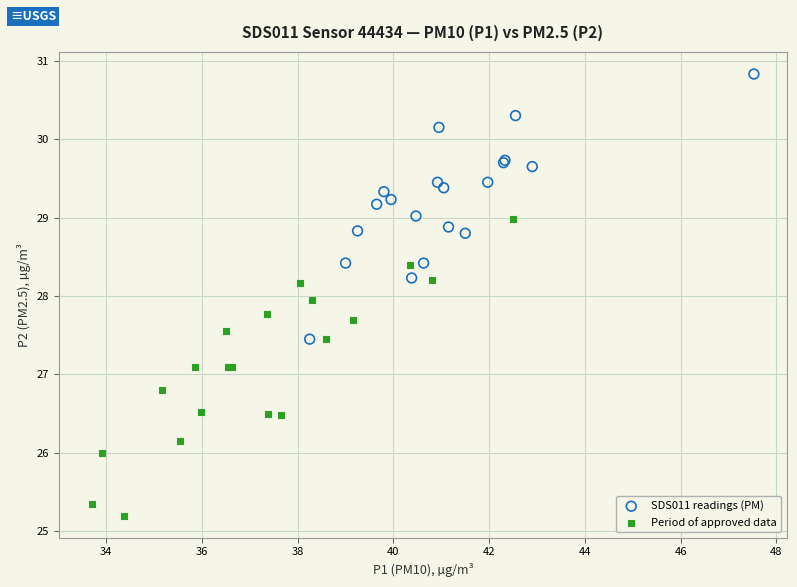

Which series contains the lowest Y value?

Period of approved data